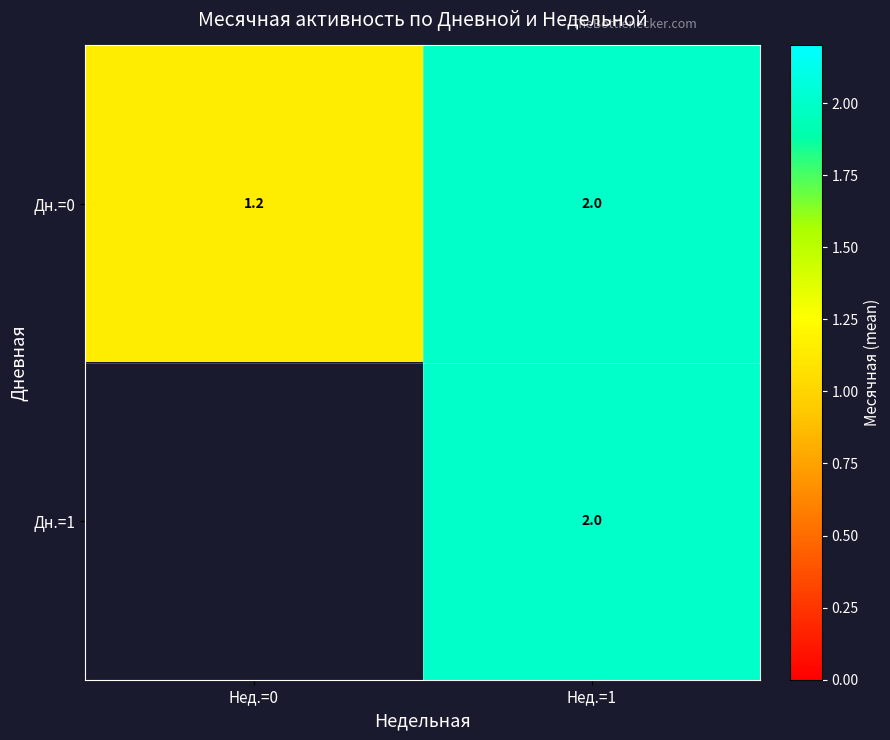

List the series in order of their peak value, lowest first.

Дн.=0, Дн.=1